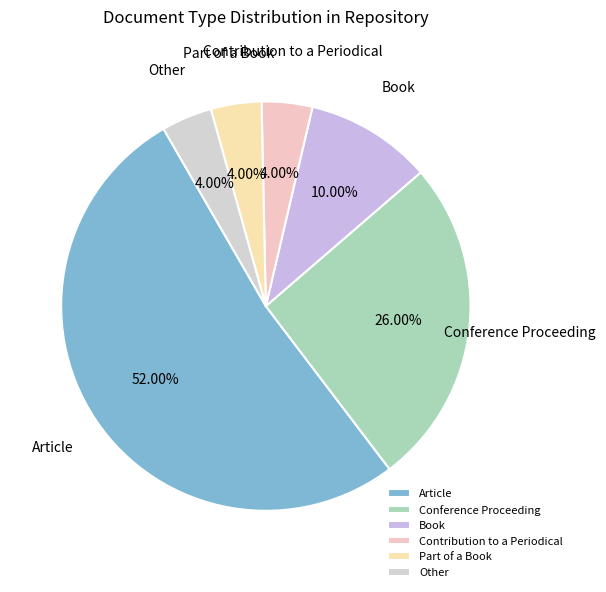

Is there any slice that represents more than half of the pie?

Yes